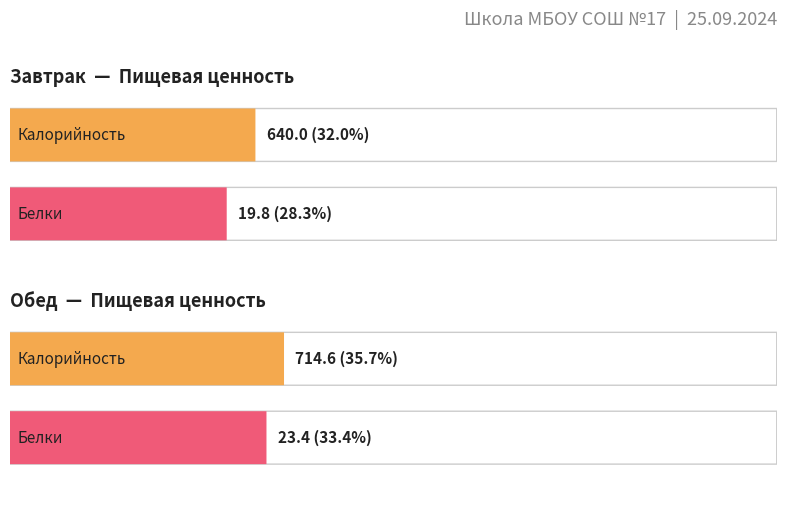

What is the greatest value displayed?

714.6